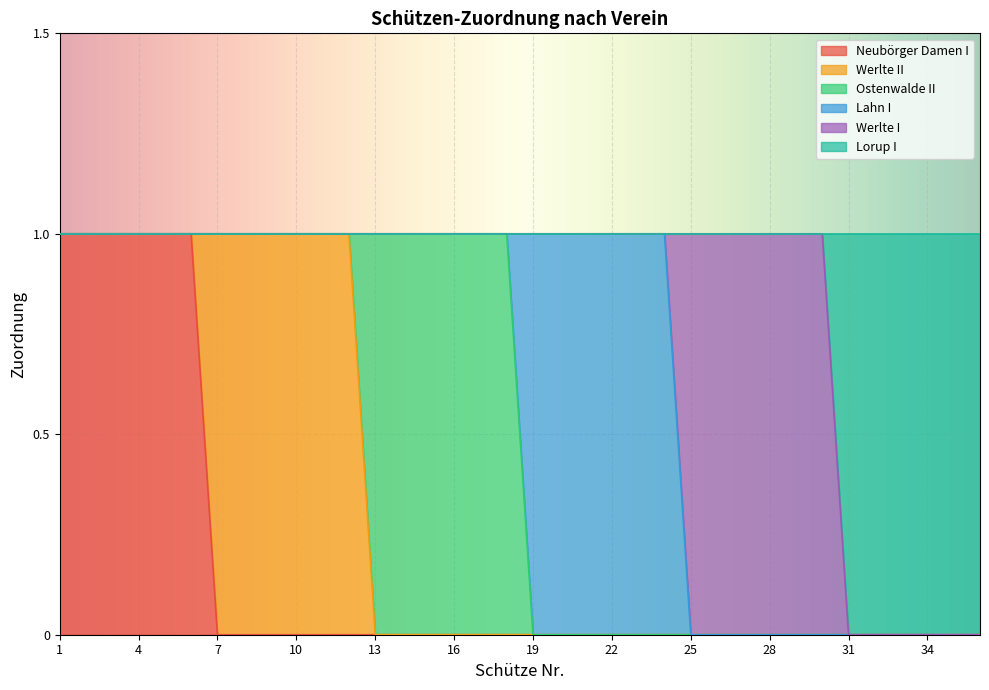

At which category does the chart reach its peak across all series?

1